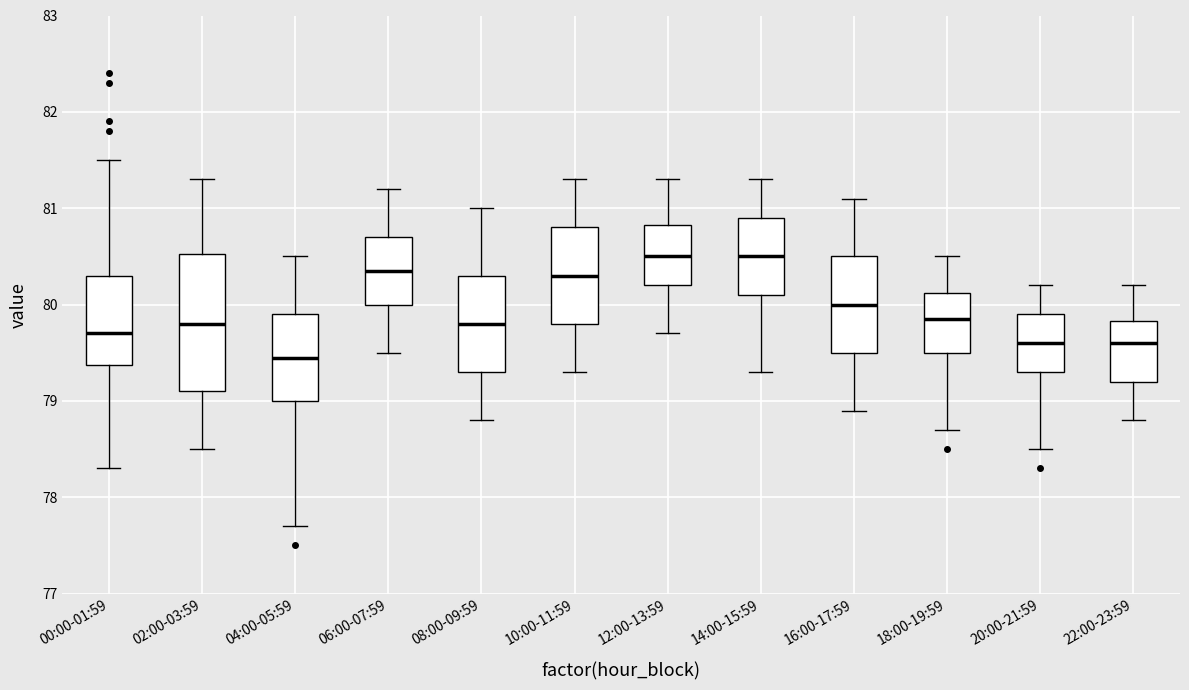

Reading left to right, transcribe this box plot: for each box, give where its median line is, the range the box spans, and where its two whiskers end, as read against the y-axis. The values are not printed on the chart, so give them approximately, as read against the axis.

00:00-01:59: median 79.7, box 79.4 to 80.3, whiskers 78.3 to 81.5
02:00-03:59: median 79.8, box 79.1 to 80.5, whiskers 78.5 to 81.3
04:00-05:59: median 79.5, box 79.0 to 79.9, whiskers 77.7 to 80.5
06:00-07:59: median 80.4, box 80.0 to 80.7, whiskers 79.5 to 81.2
08:00-09:59: median 79.8, box 79.3 to 80.3, whiskers 78.8 to 81.0
10:00-11:59: median 80.3, box 79.8 to 80.8, whiskers 79.3 to 81.3
12:00-13:59: median 80.5, box 80.2 to 80.8, whiskers 79.7 to 81.3
14:00-15:59: median 80.5, box 80.1 to 80.9, whiskers 79.3 to 81.3
16:00-17:59: median 80.0, box 79.5 to 80.5, whiskers 78.9 to 81.1
18:00-19:59: median 79.9, box 79.5 to 80.1, whiskers 78.7 to 80.5
20:00-21:59: median 79.6, box 79.3 to 79.9, whiskers 78.5 to 80.2
22:00-23:59: median 79.6, box 79.2 to 79.8, whiskers 78.8 to 80.2